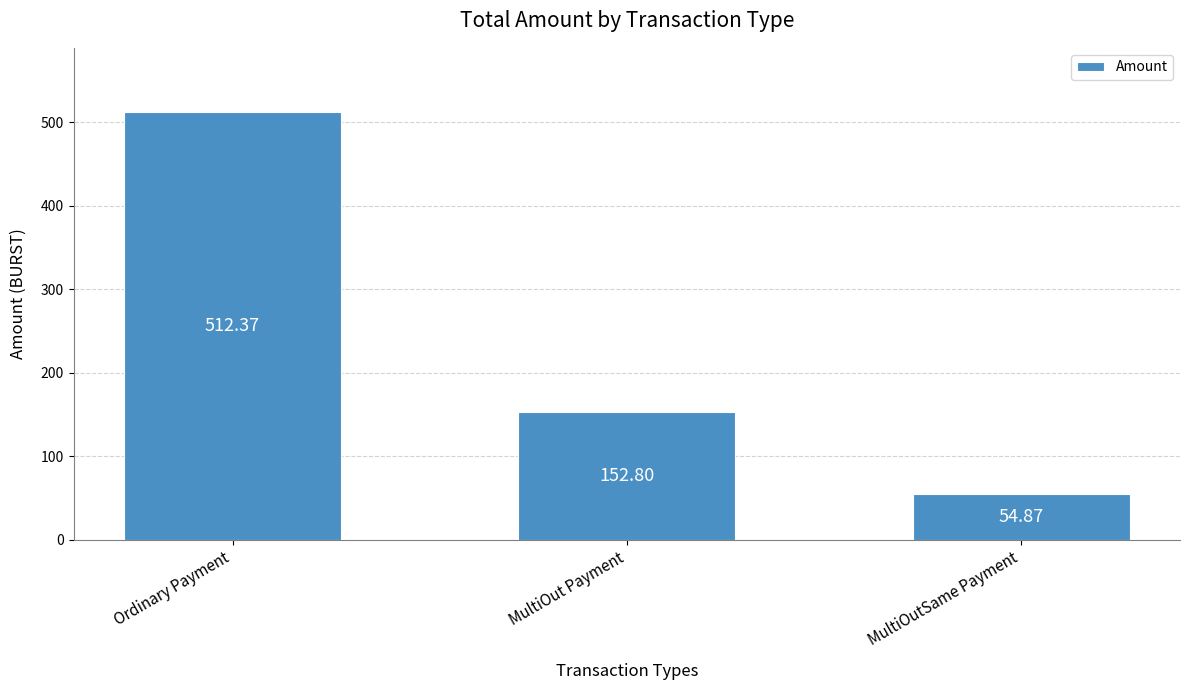

Reading right to left, extract all data points from this chart.

54.9	152.8	512.4